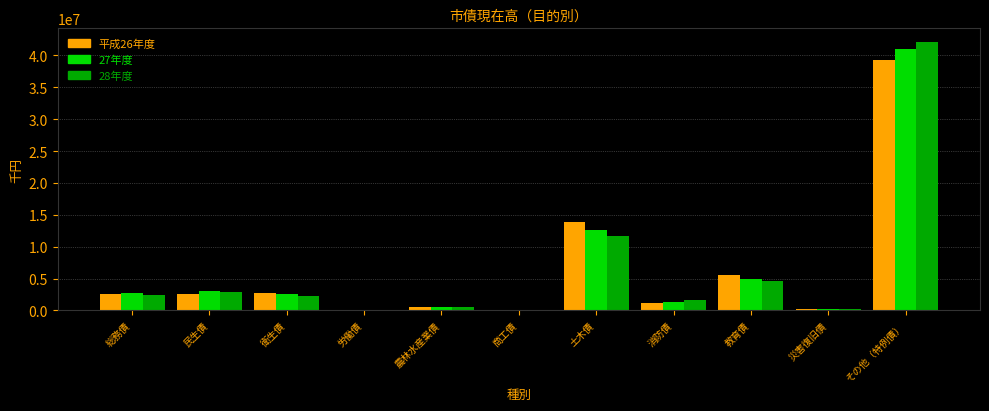

Which series changed the most between 消防債 and 教育債?

平成26年度